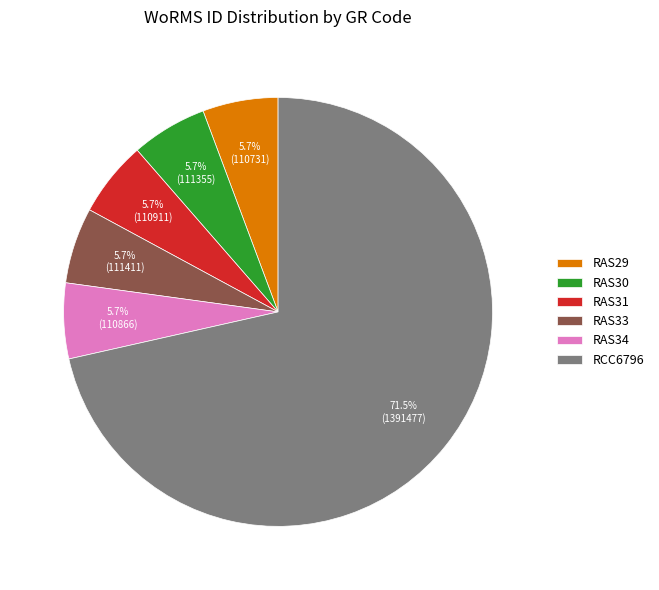

How many slices are in this pie chart?

6